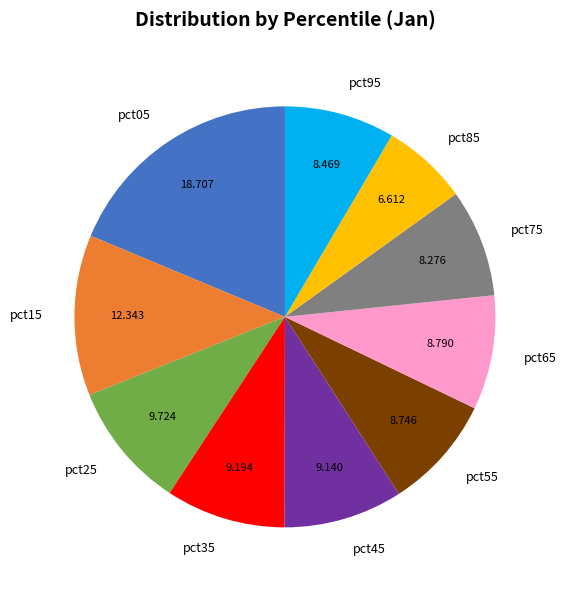

Do pct15 and pct95 together represent more than half of the pie?

No